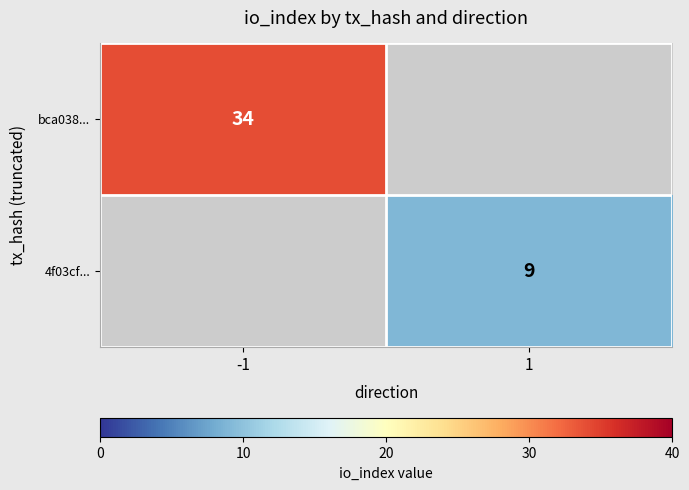

The 4f03cf... series shows 13 at 1. True or false?

False